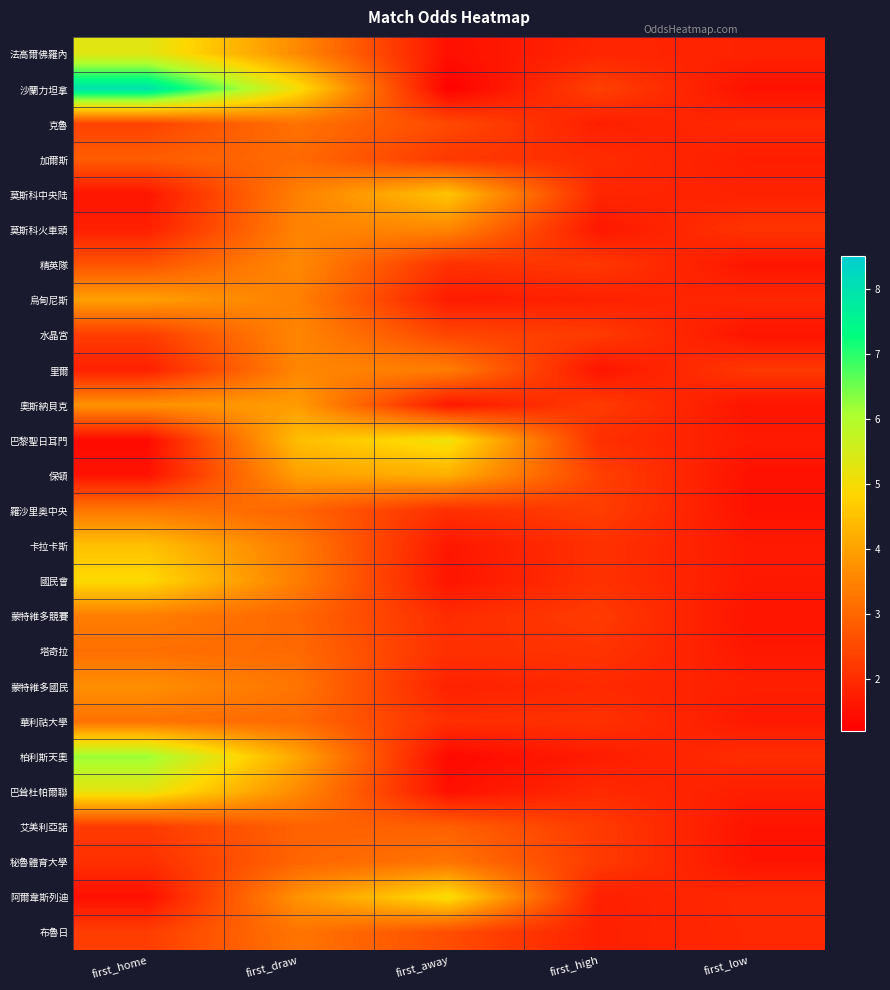

Which series has the widest spread of values?

沙蘭力坦拿